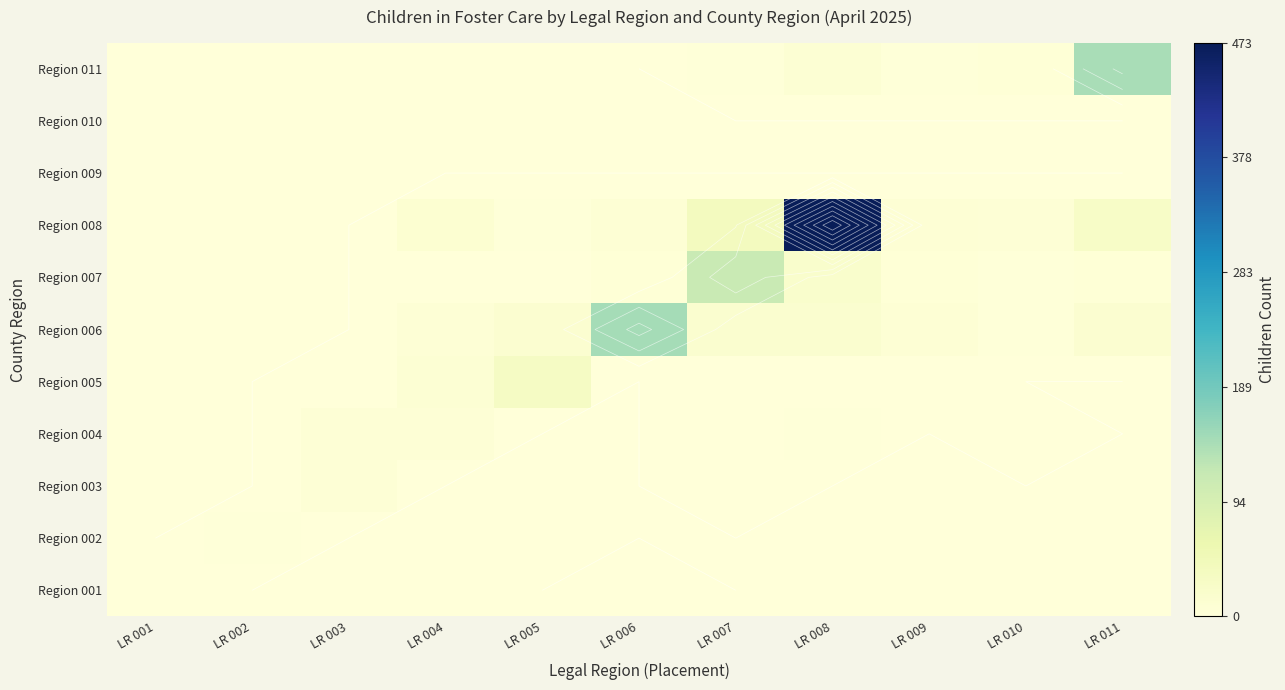

Where does the Region 008 series first go above 8?

LR 004